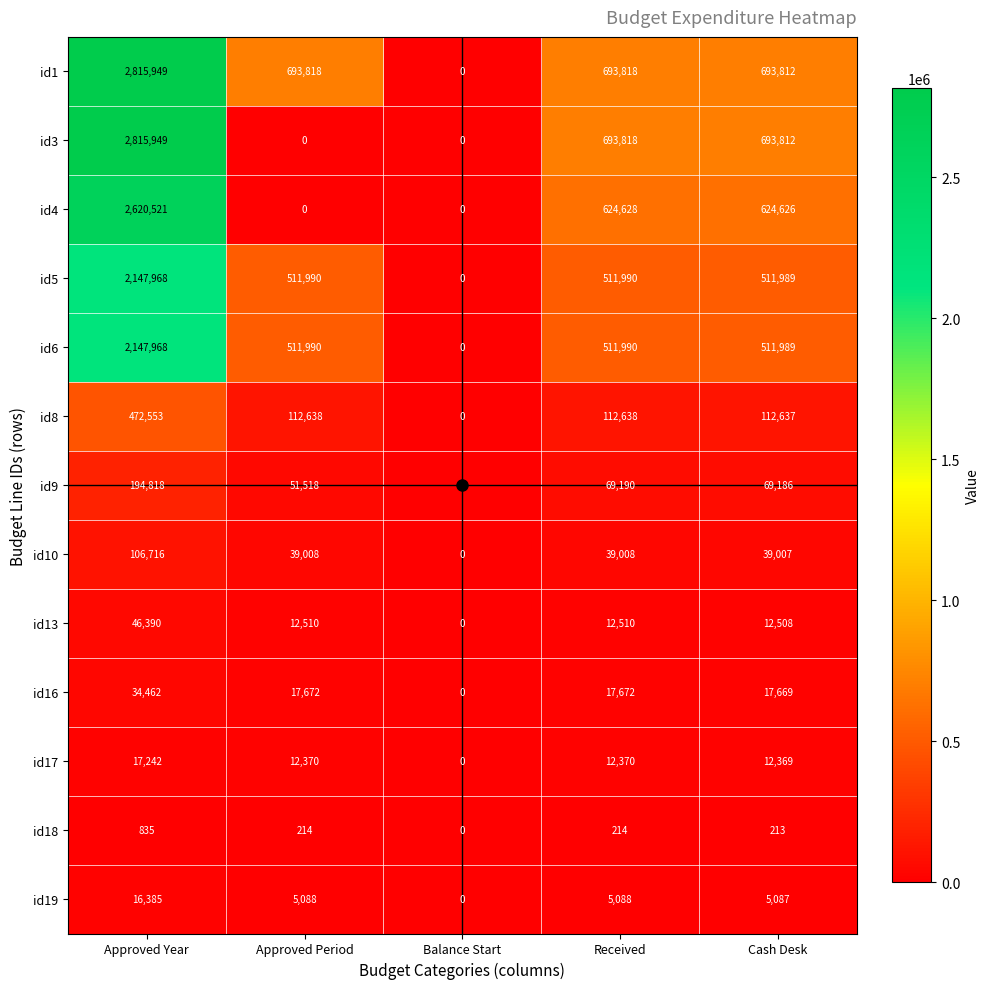

Which series has the largest total across all categories?

id1